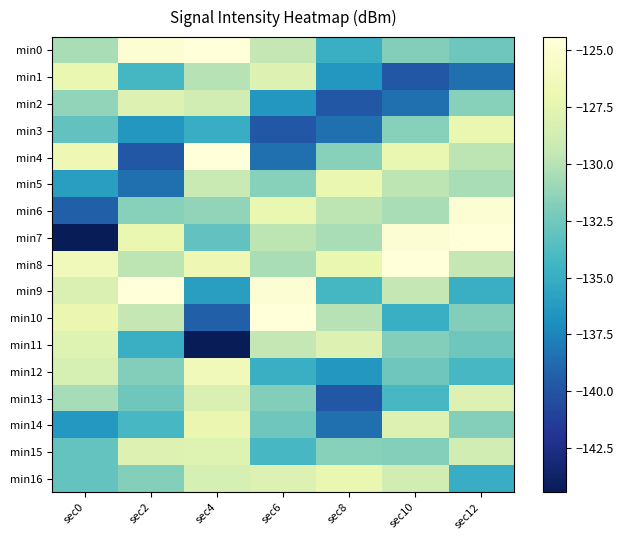

Which label corresponds to the largest value in the chart?

sec4